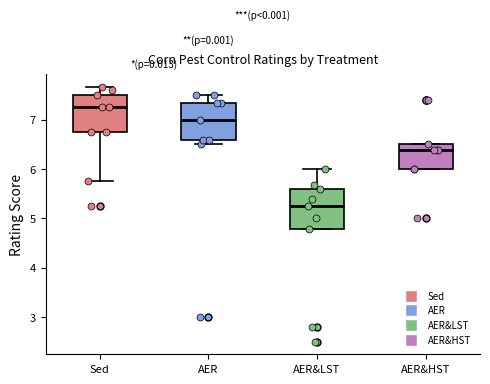

Where does the upper whisker of the box for AER&LST end on the y-axis? The values are not printed on the chart, so give them approximately, as read against the axis.

6.0